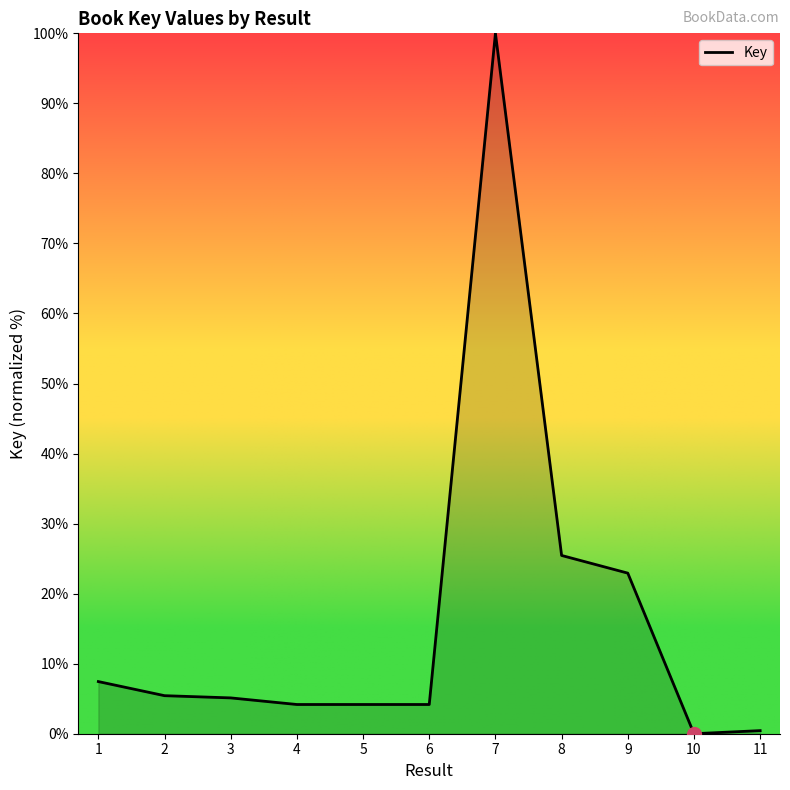

At which category does the chart reach its peak across all series?

7